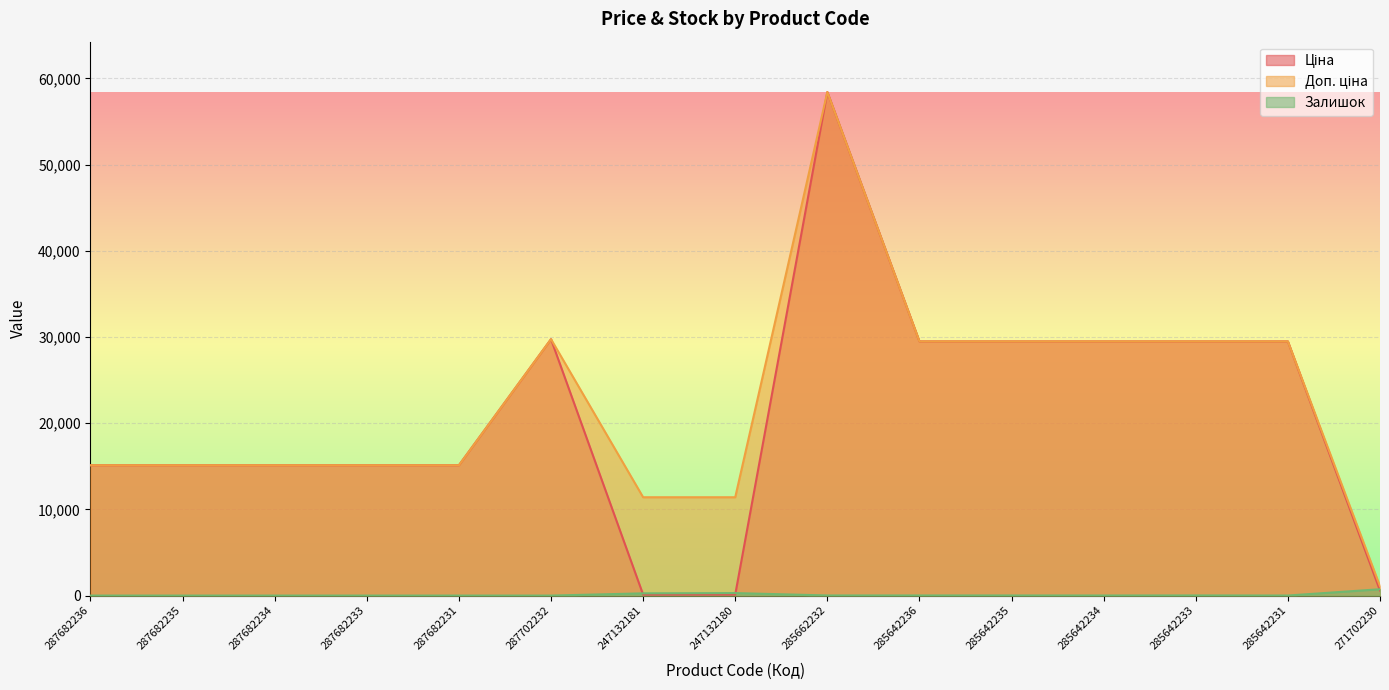

Which series changed the most between 247132181 and 247132180?

Залишок